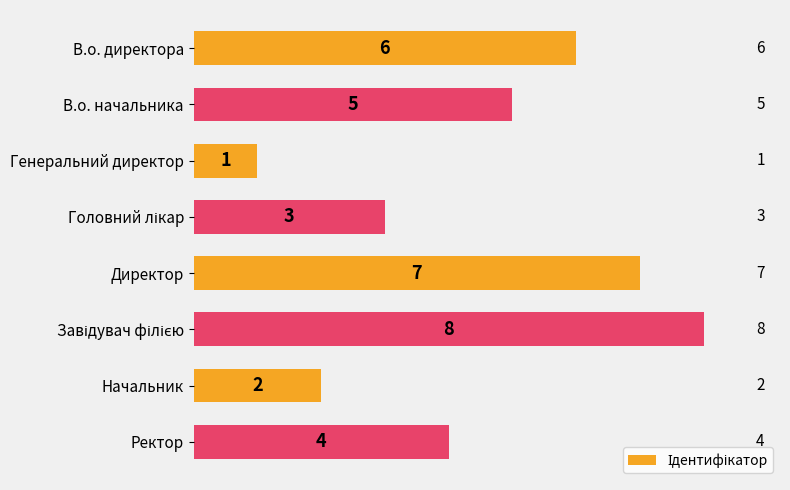

What is the value of the 6th bar from the top?

8